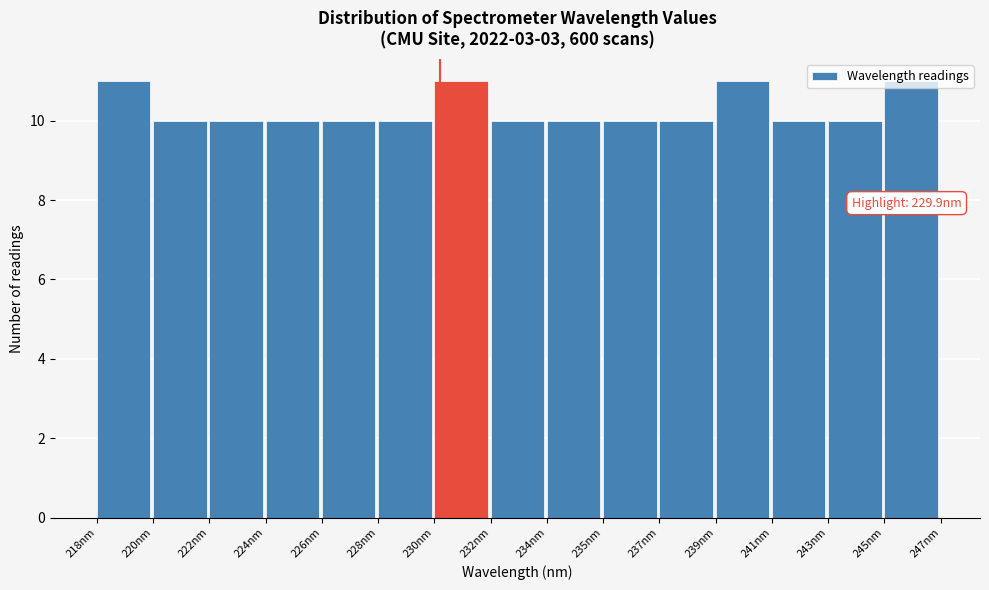

What is the smallest value displayed?

10